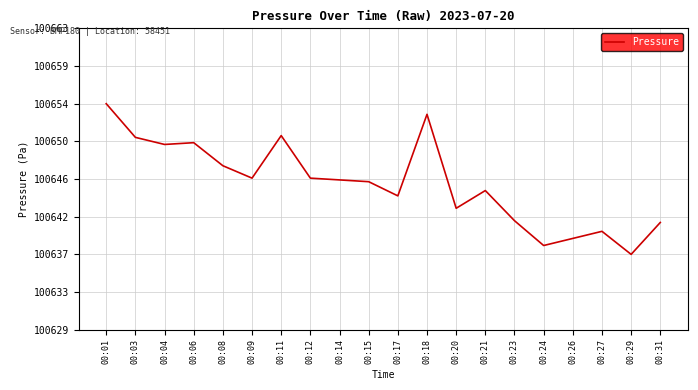

Is this an area chart (filled region under the line)?

No